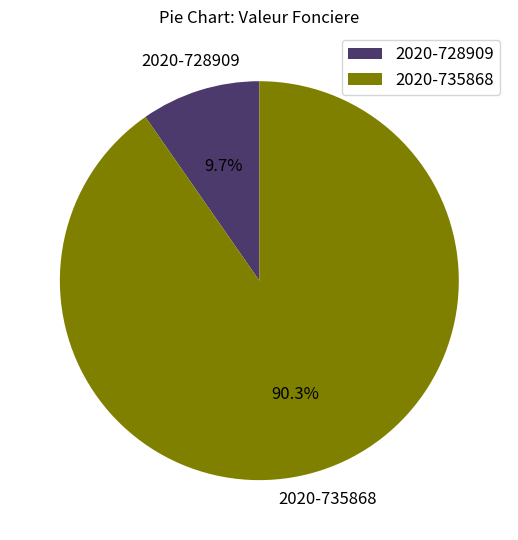

What is the ratio of the value at 2020-735868 to the value at 2020-728909?

9.3